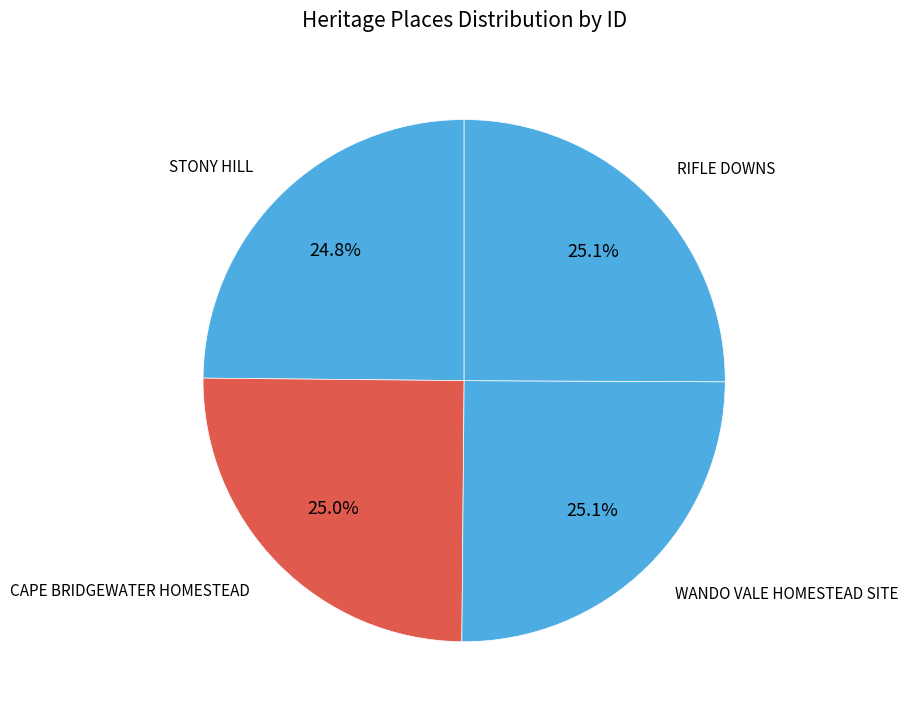

What portion of the pie excludes STONY HILL?

75.2%